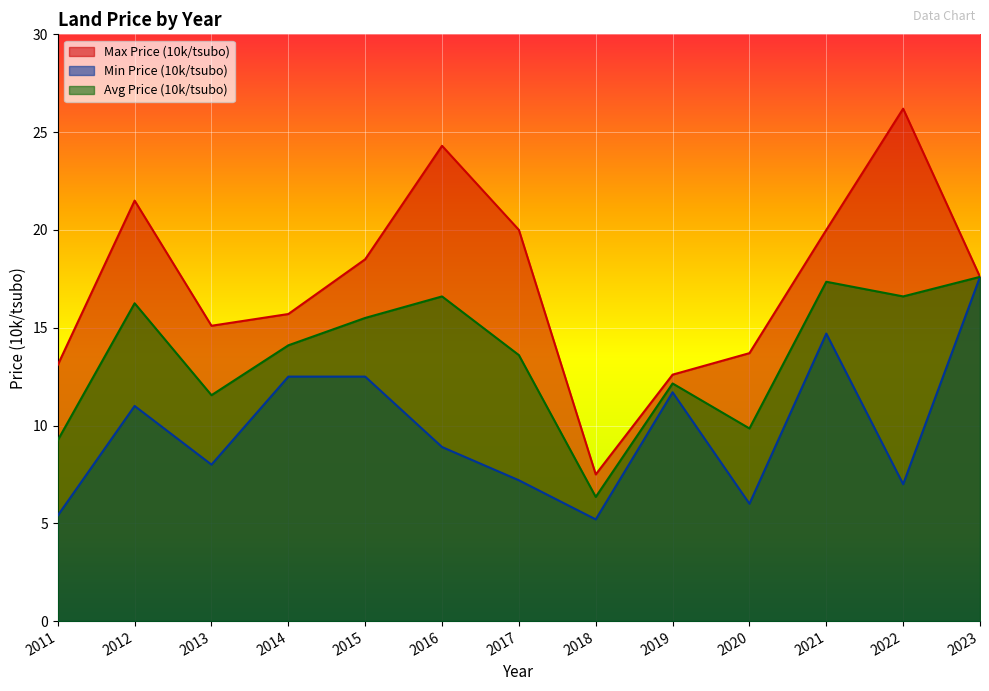

Which category has the highest value in the Min Price (10k/tsubo) series?

2023